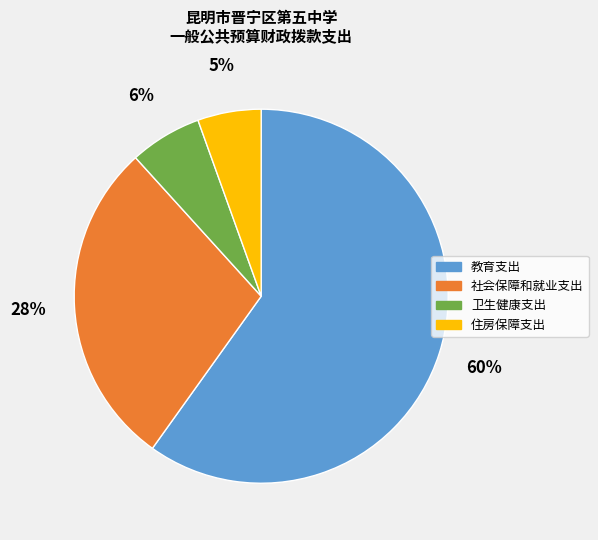

The 教育支出 slice represents 53% of the pie. True or false?

False